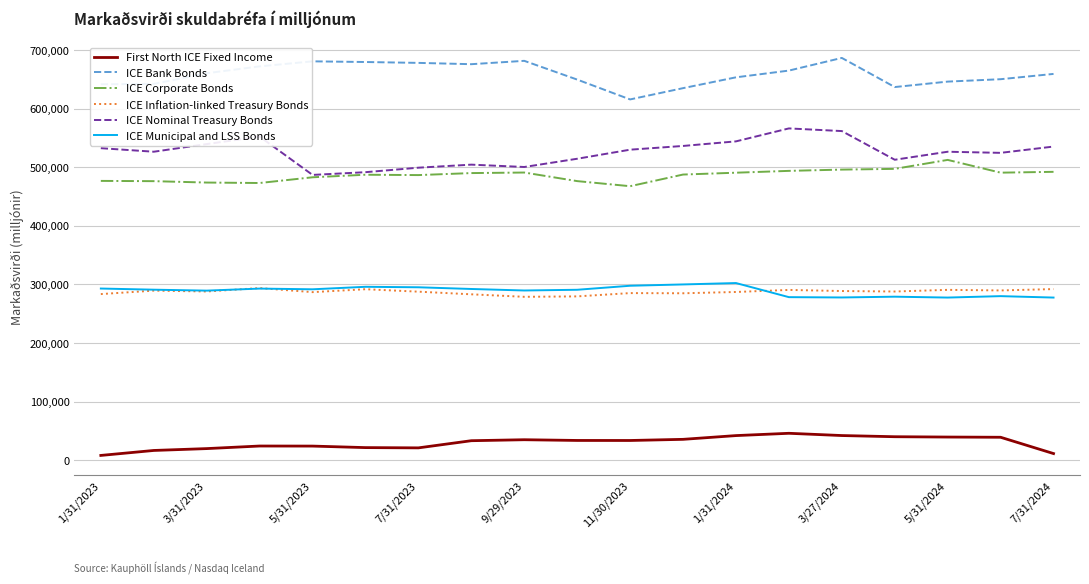

What is the highest value of the First North ICE Fixed Income series?

46128.0